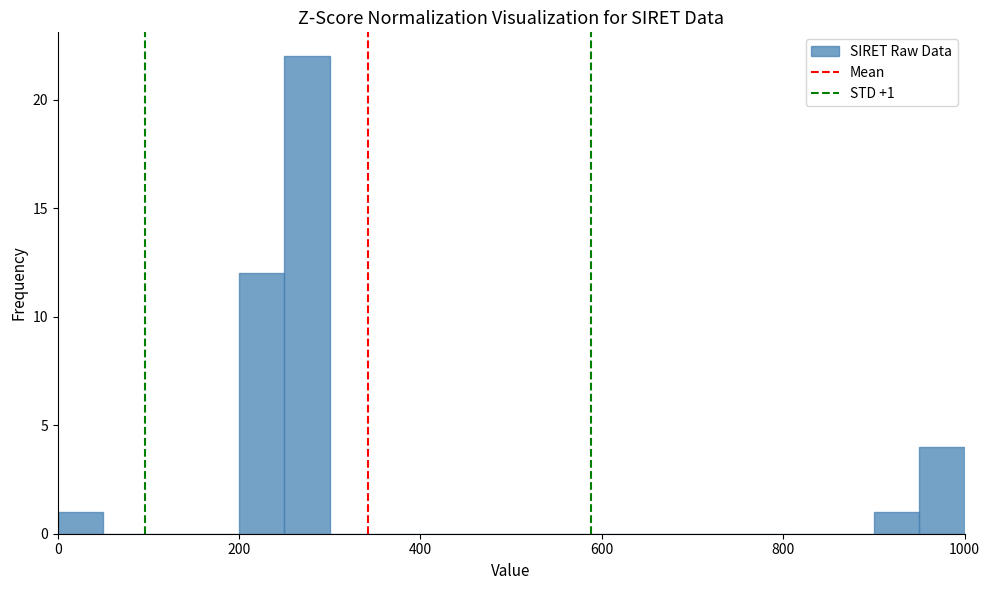

Read against the x-axis, roughly where is the centre of the tallest bar?

280